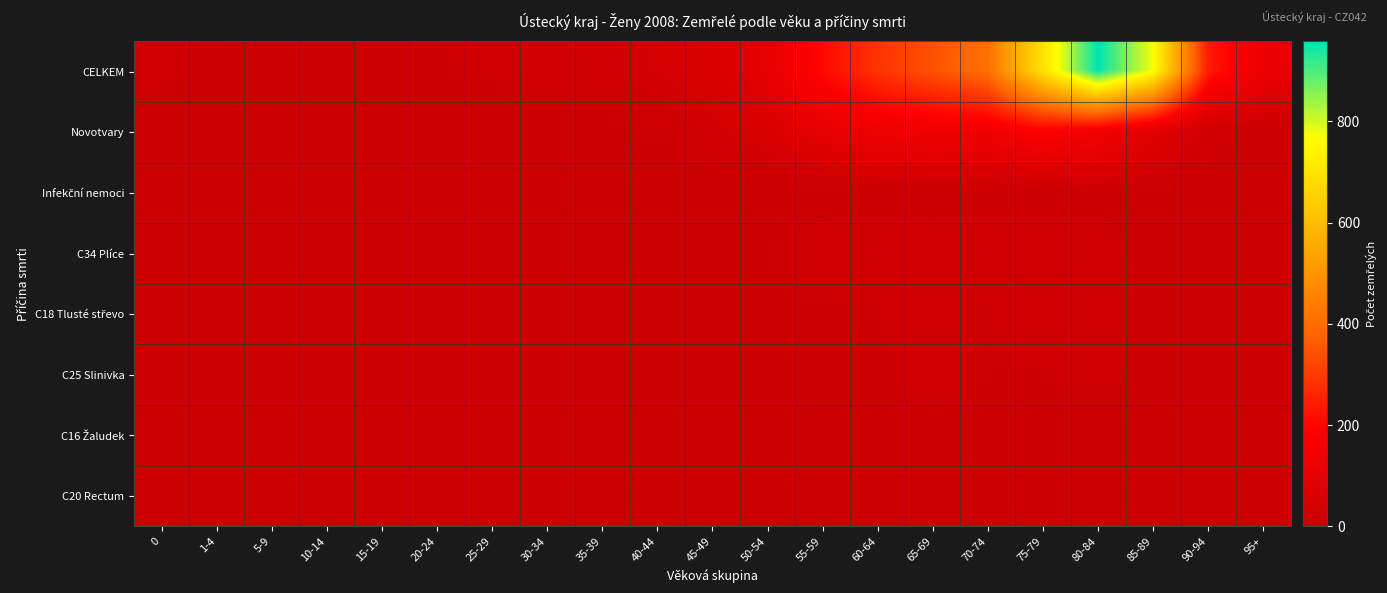

How many categories are shown in the chart?

21